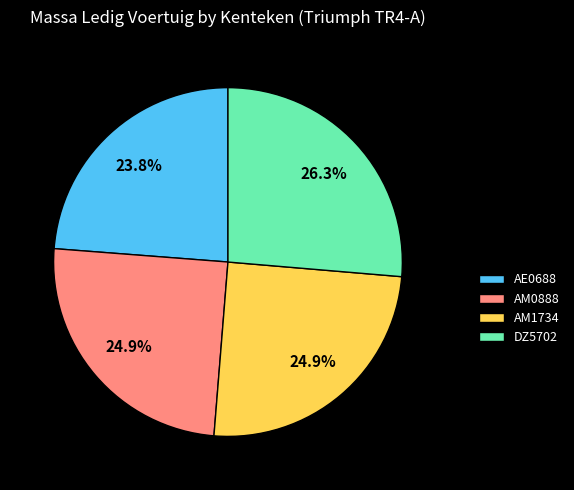

Is it true that AE0688 is 31% of the pie?

False